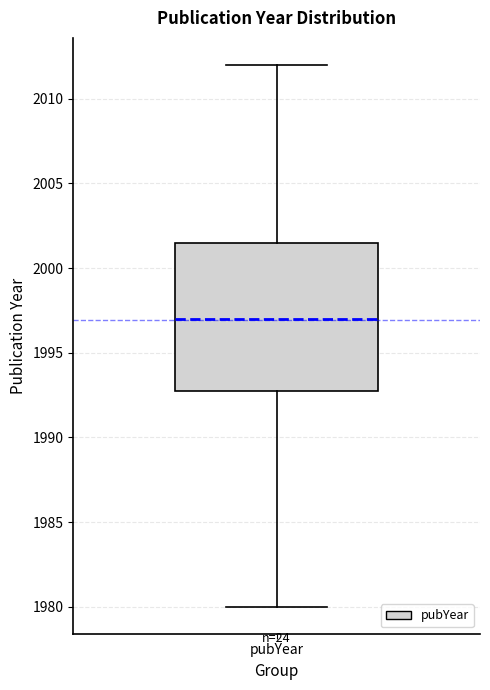

Where is the upper edge of the box for pubYear on the y-axis? The values are not printed on the chart, so give them approximately, as read against the axis.

2001.5